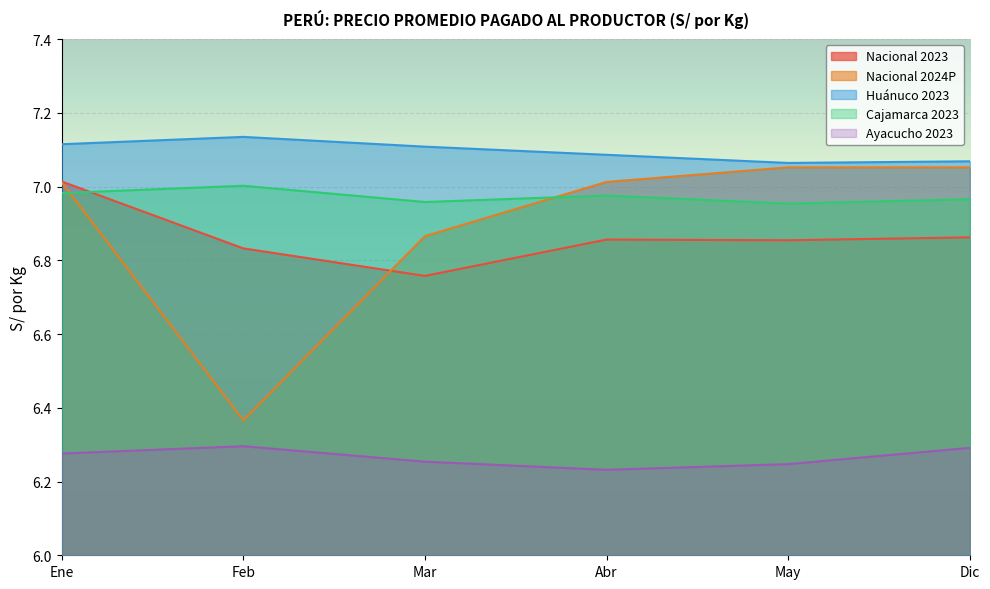

Is the value of Nacional 2024P at Dic greater than the value of Cajamarca 2023 at Mar?

Yes